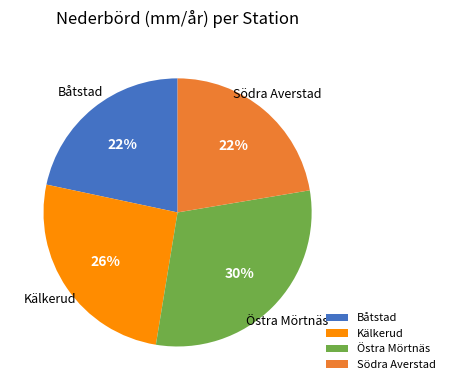

The Östra Mörtnäs slice represents 41% of the pie. True or false?

False